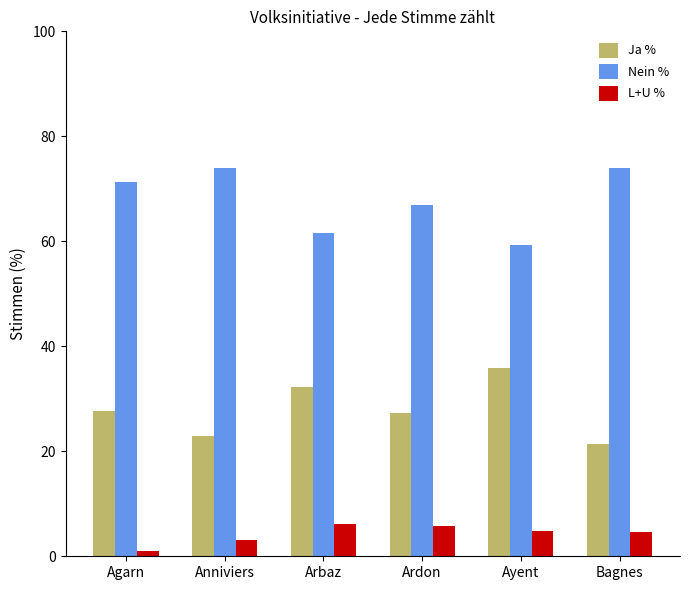

The Nein % series shows 71.3 at Agarn. True or false?

True